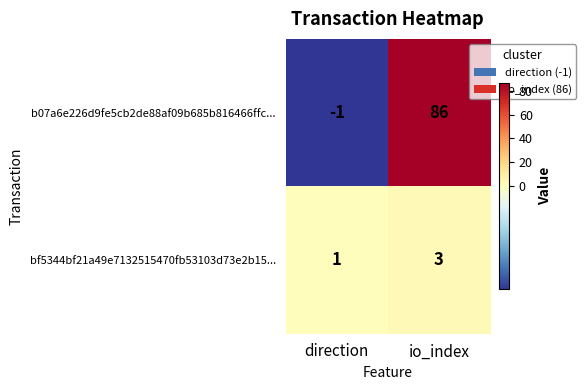

At how many categories does at least one series exceed 28?

1